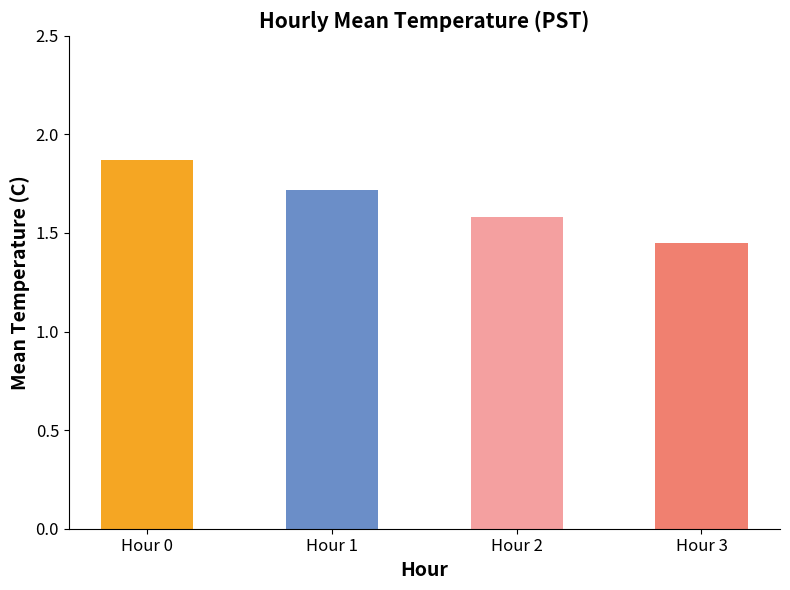

The chart shows a value of 1.6 at Hour 2. True or false?

True